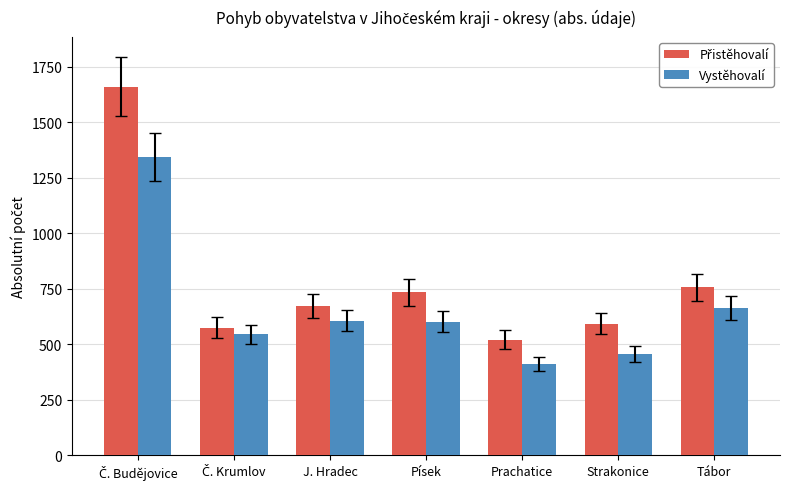

What is the total value across all series at J. Hradec?

1279